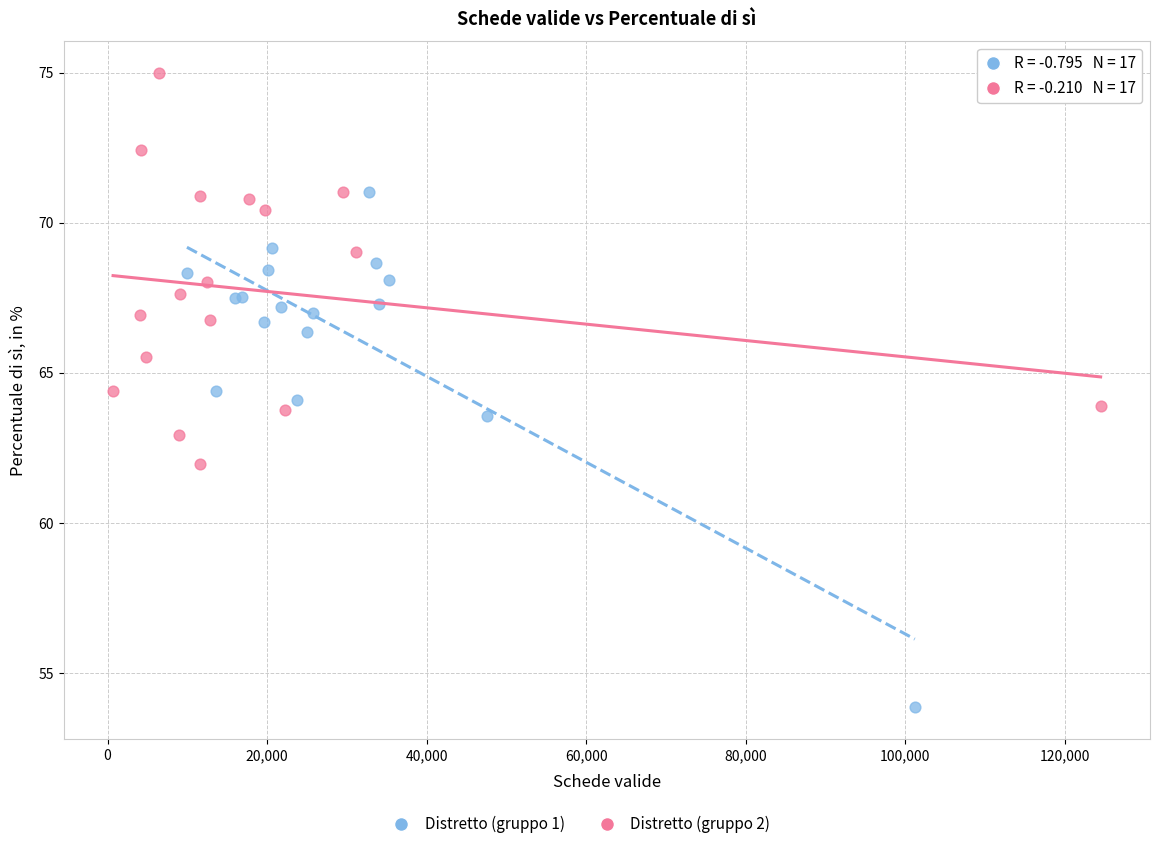

Which series contains the highest Y value?

Distretto (gruppo 2)